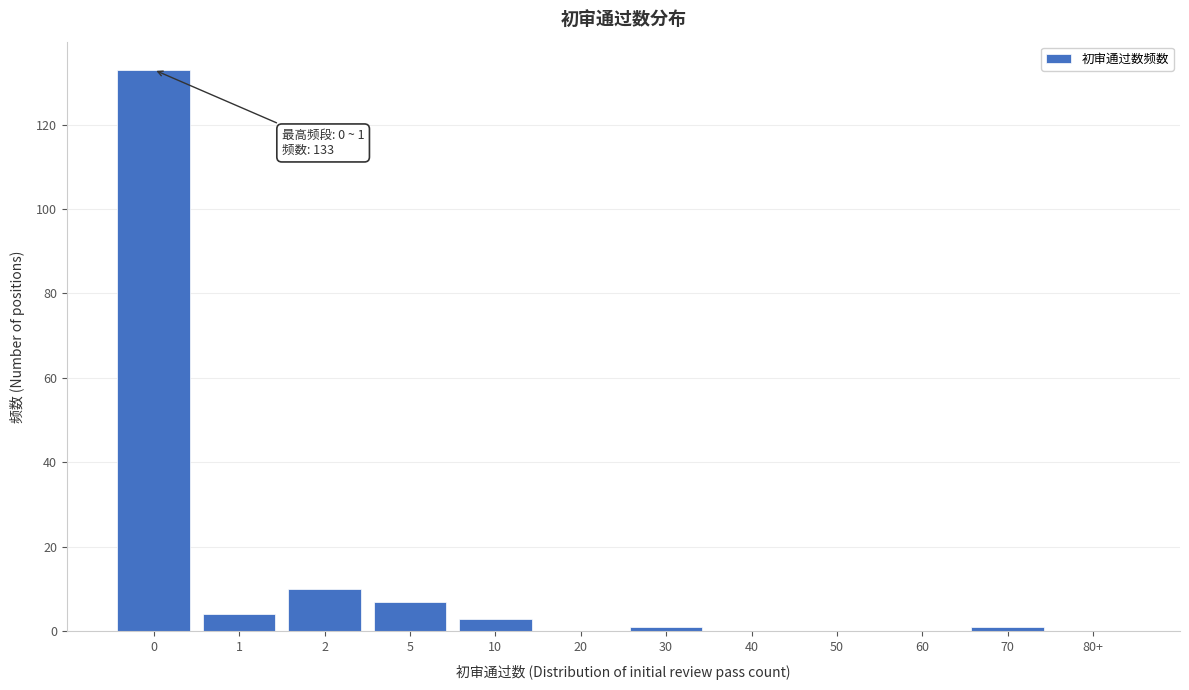

Reading right to left, extract all data points from this chart.

80+=0	70=1	60=0	50=0	40=0	30=1	20=0	10=3	5=7	2=10	1=4	0=133